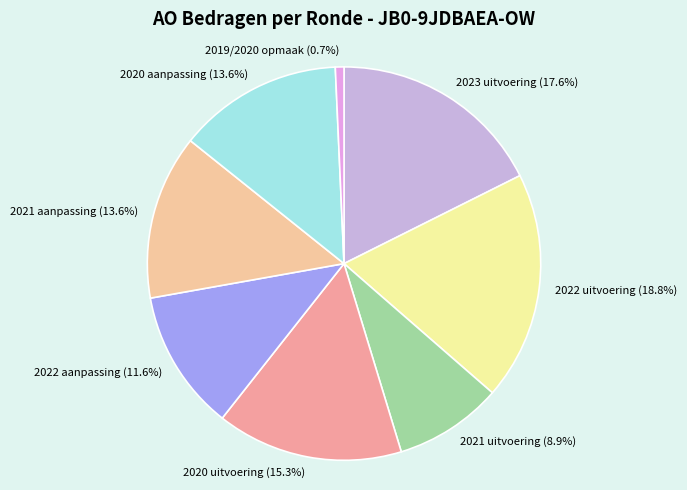

Does any single category account for the majority?

No